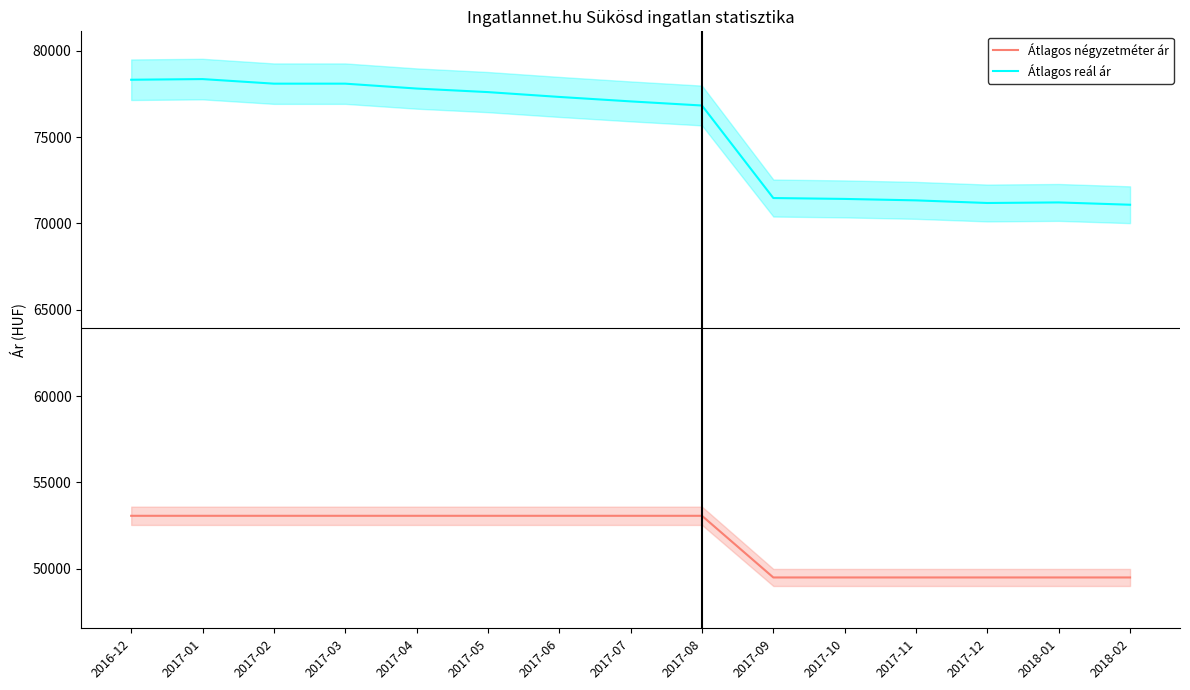

How many lines are shown in the chart?

2